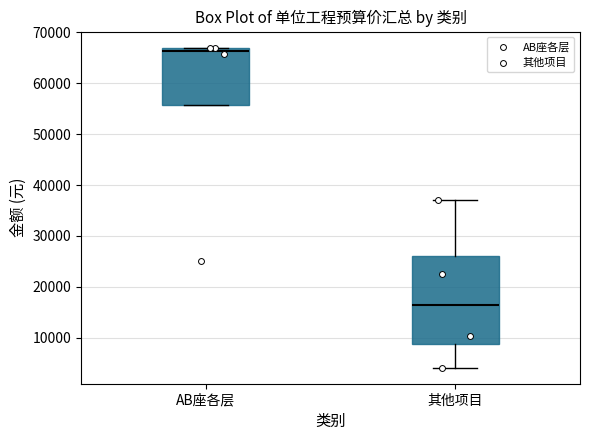

Which box is the tallest, from its lower edge to its upper edge?

其他项目